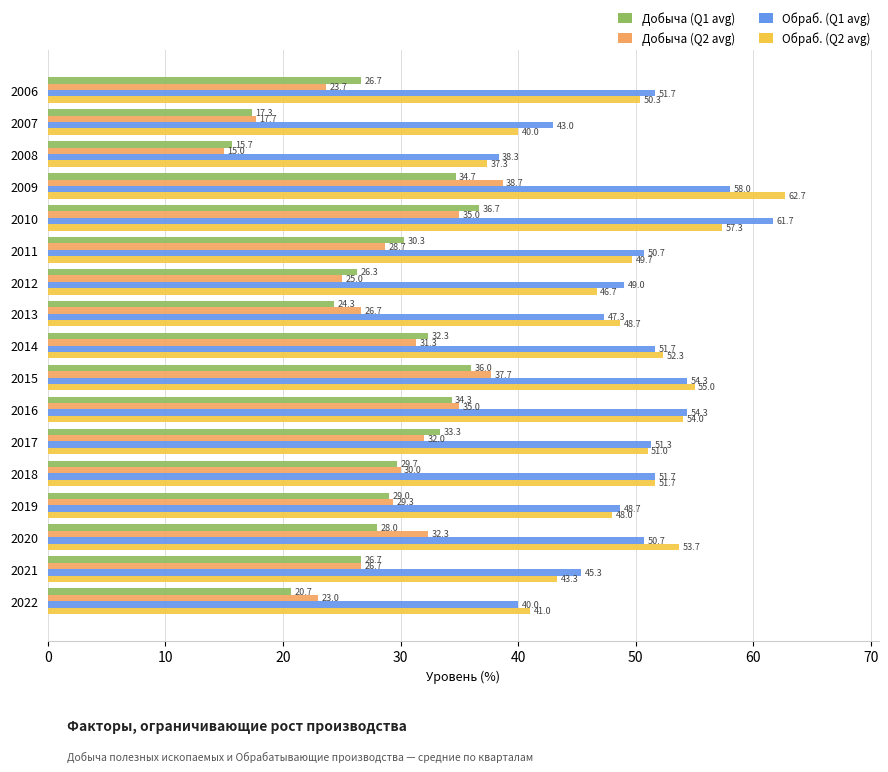

List the series in order of their peak value, lowest first.

Добыча (Q1 avg), Добыча (Q2 avg), Обраб. (Q1 avg), Обраб. (Q2 avg)